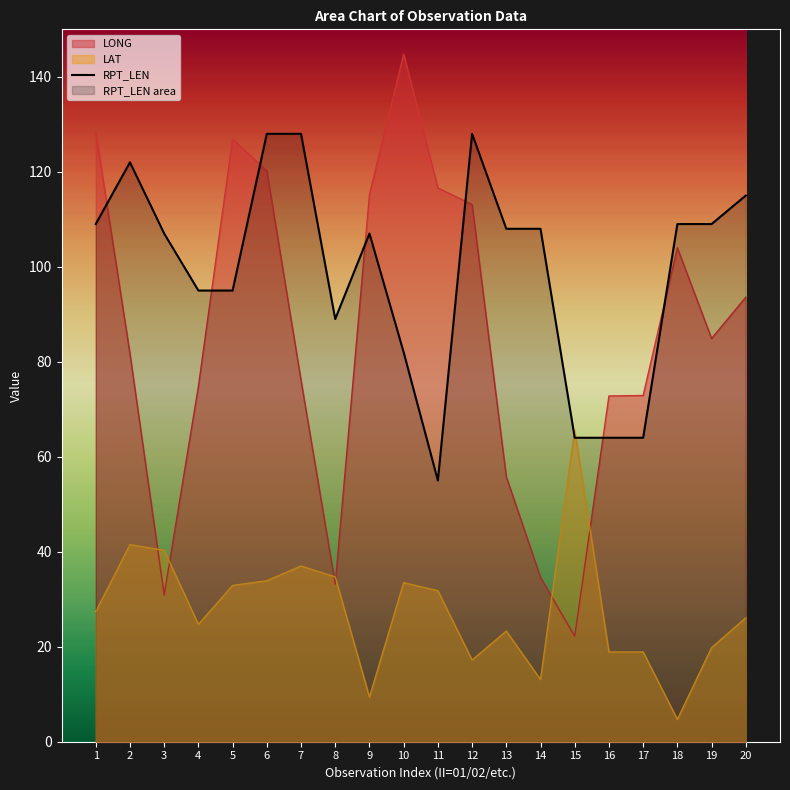

Reading left to right, extract all data points from this chart.

109	122	107	95	95	128	128	89	107	82	55	128	108	108	64	64	64	109	109	115